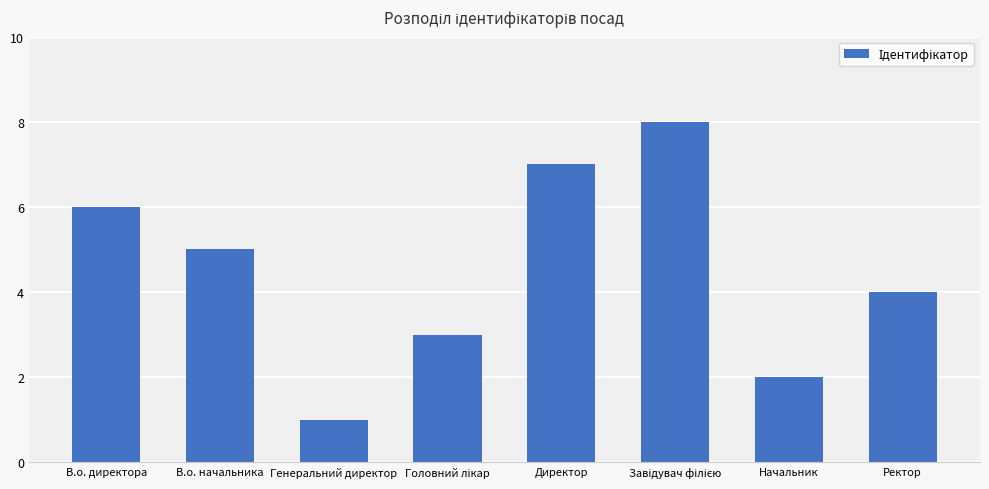

Is it true that the value at Генеральний директор is 1?

True